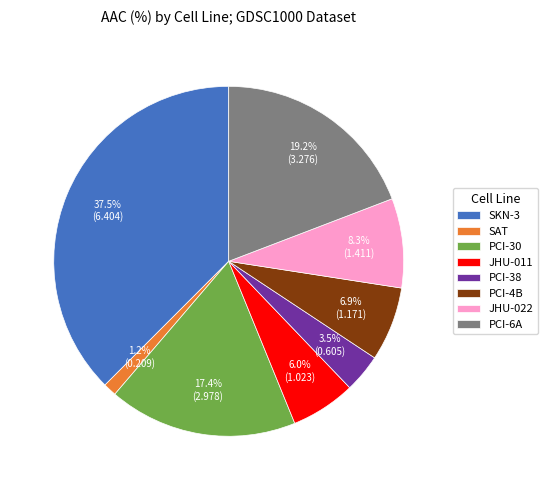

Does JHU-022 account for over 50% of the chart?

No